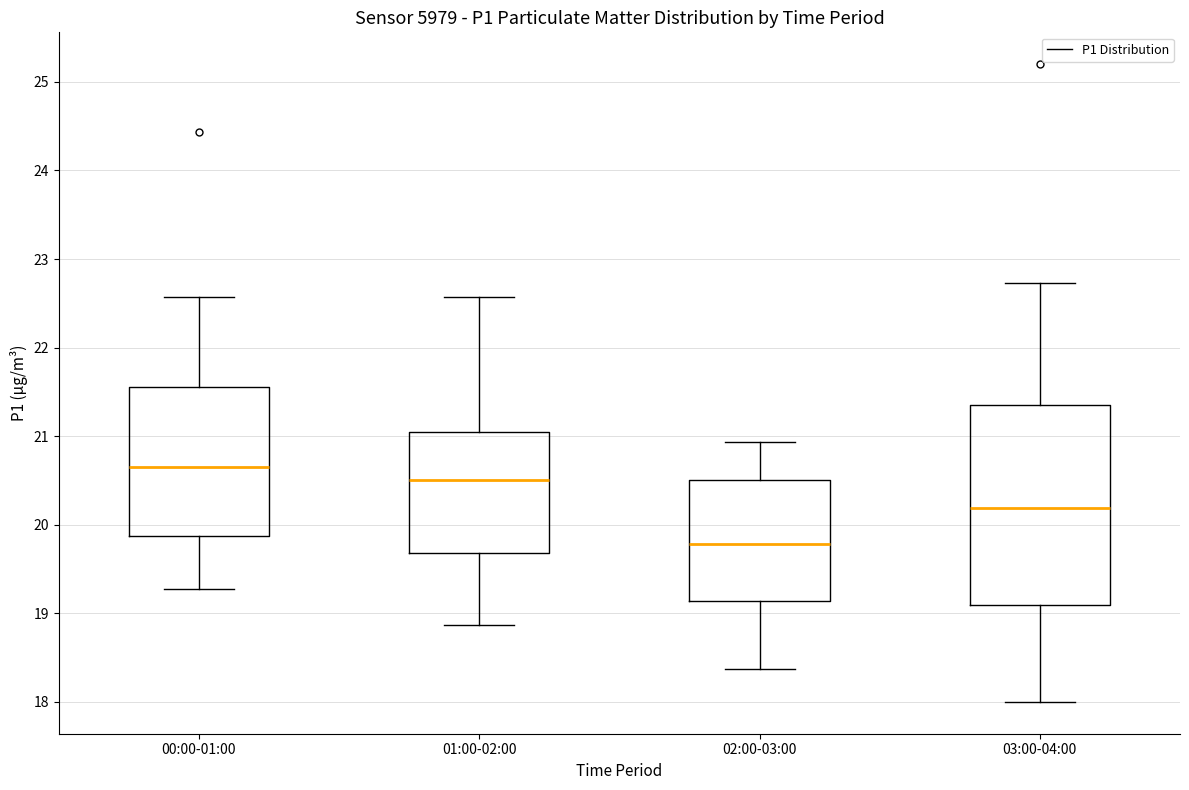

Which box is the tallest, from its lower edge to its upper edge?

03:00-04:00